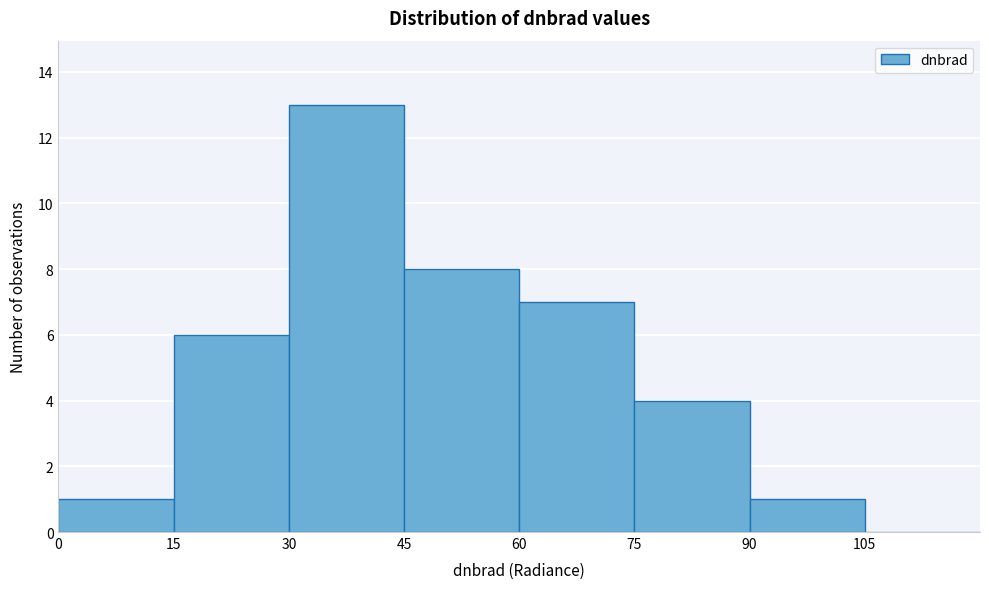

Reading left to right, list every bar in this chart as the range it spans on the x-axis followed by its height. Neither the bar edges nor the heights are printed on the chart, so give them approximately, as read against the axes.

0 to 15: 1
15 to 30: 6
30 to 45: 13
45 to 60: 8
60 to 75: 7
75 to 90: 4
90 to 105: 1
105 to 120: 0